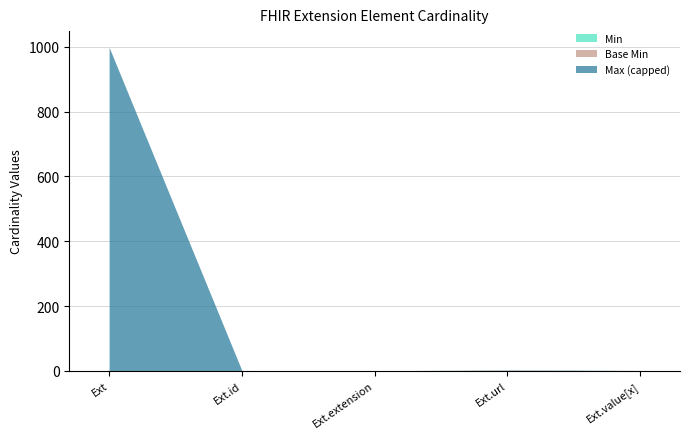

Between Extension.id and Extension.extension, which is larger?

Extension.id